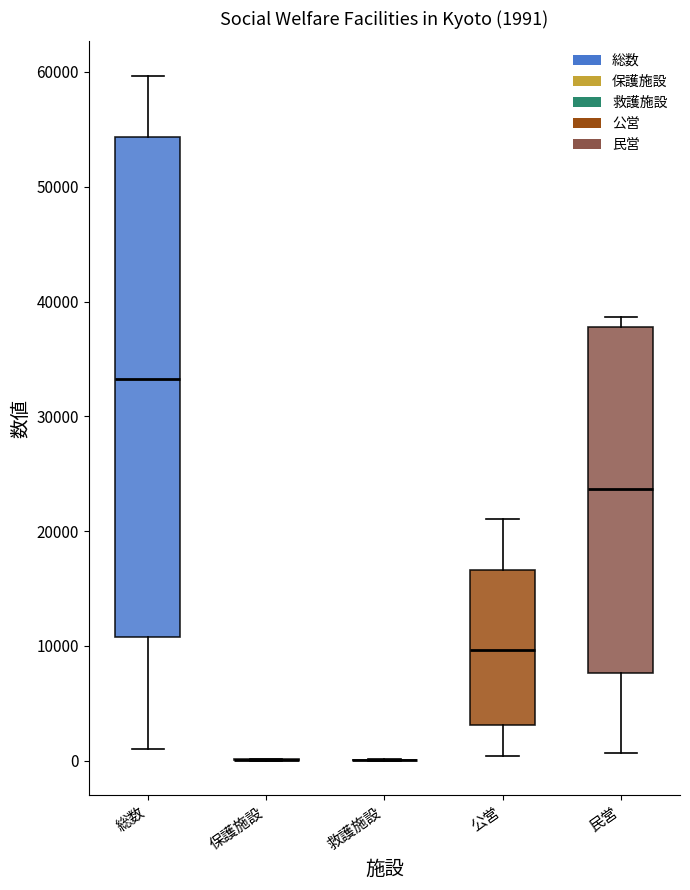

Which box is the tallest, from its lower edge to its upper edge?

総数